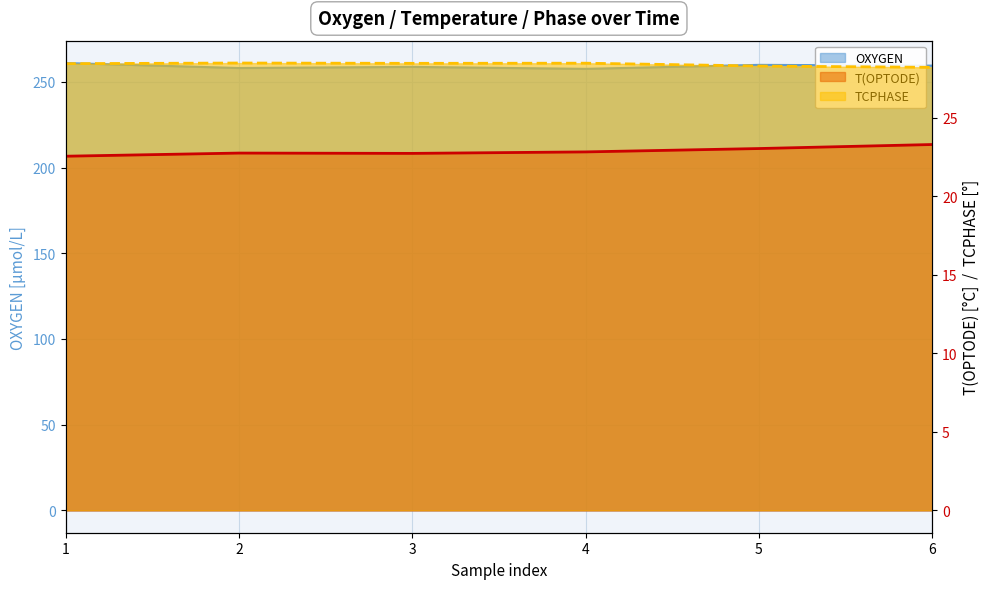

True or false: OXYGEN and TCPHASE cross at least once.

False